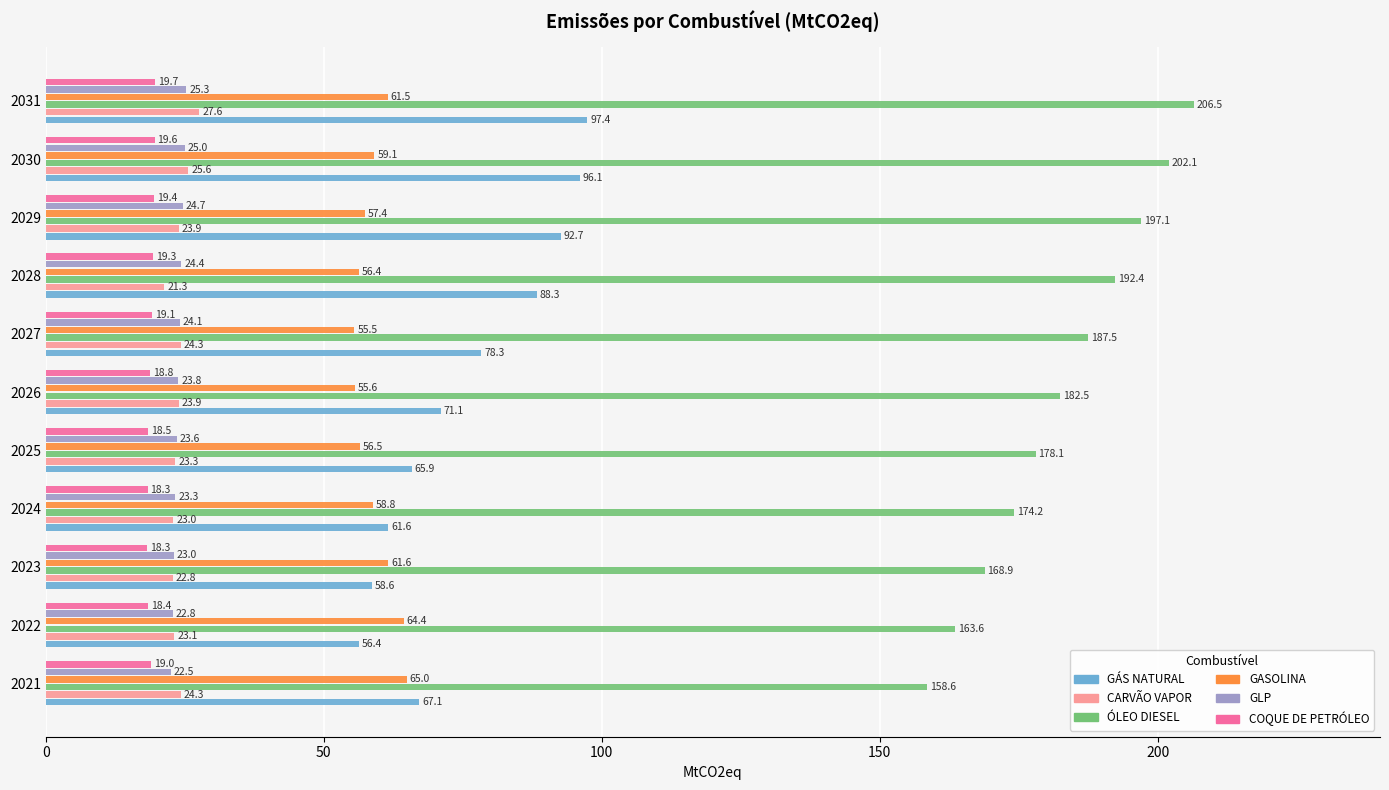

What is the spread (max minus min) of values at 2030?

182.5